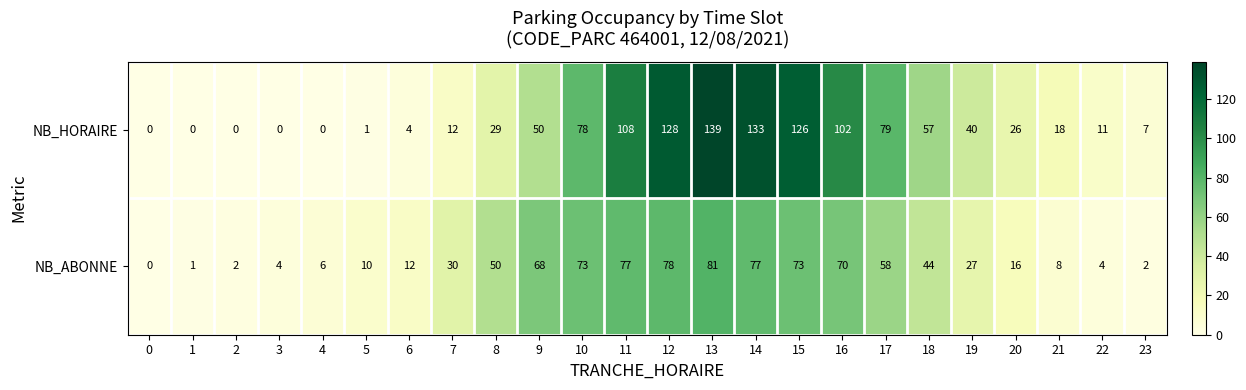

At which label is NB_ABONNE closest to 40?

18